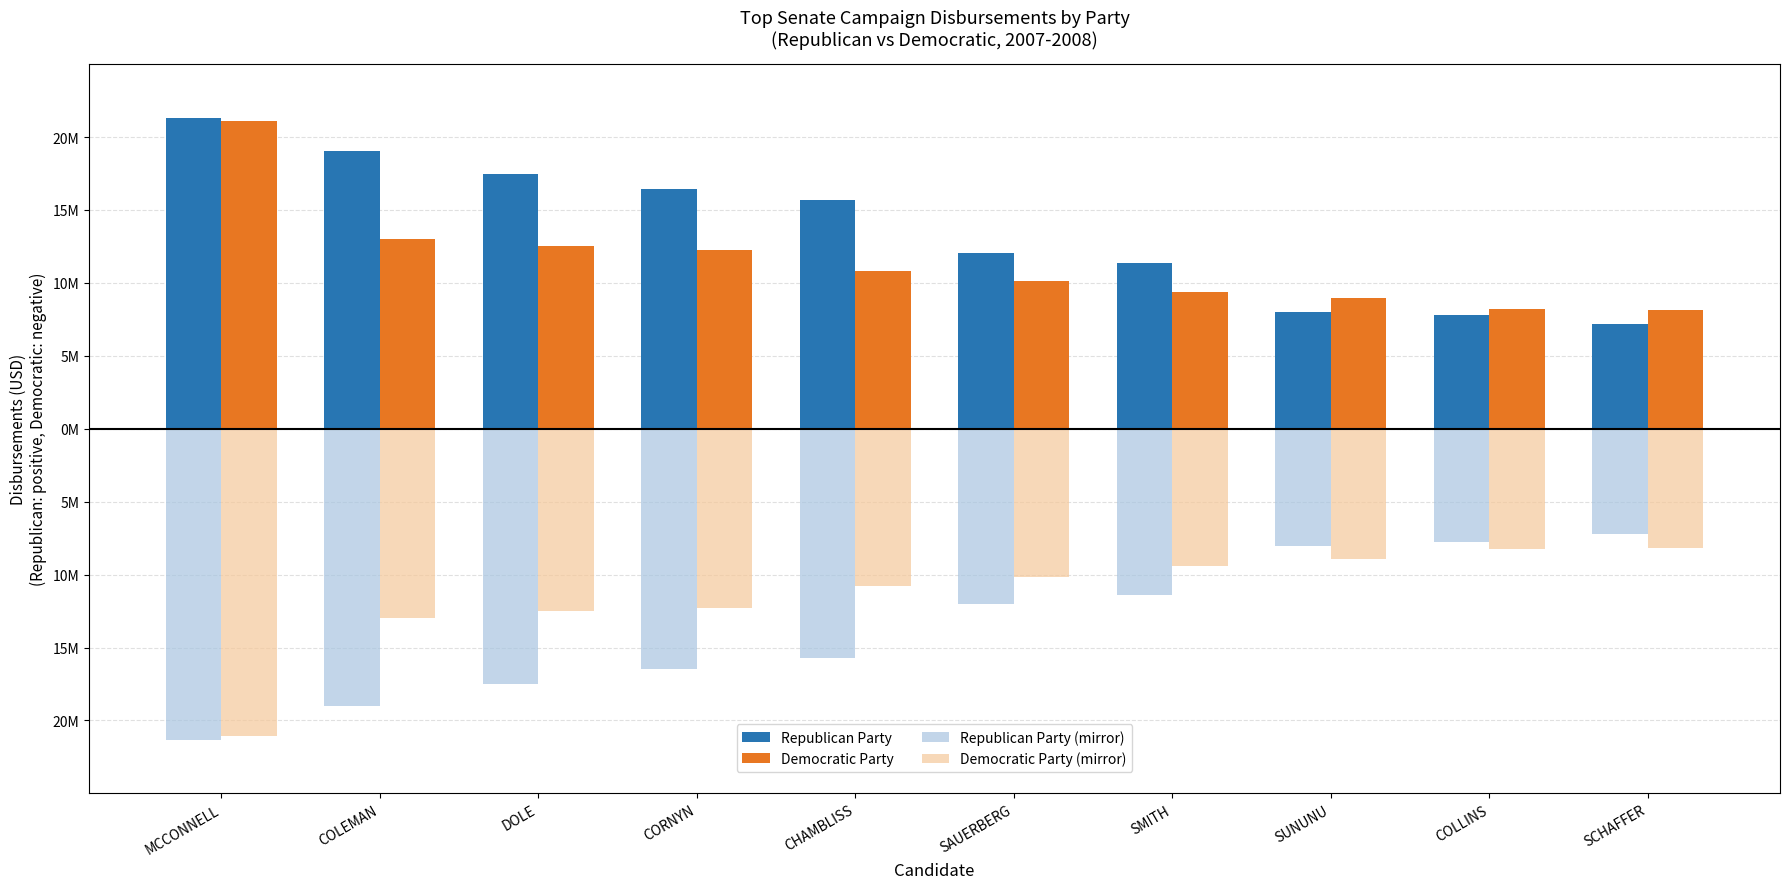

What are all the series names shown in the legend?

Republican Party, Democratic Party, Republican Party (mirror), Democratic Party (mirror)